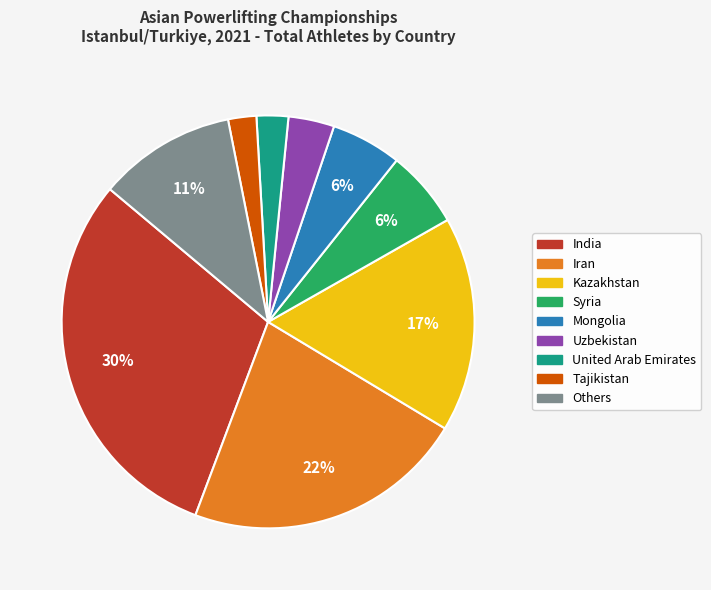

Count the number of slices in the pie.

9